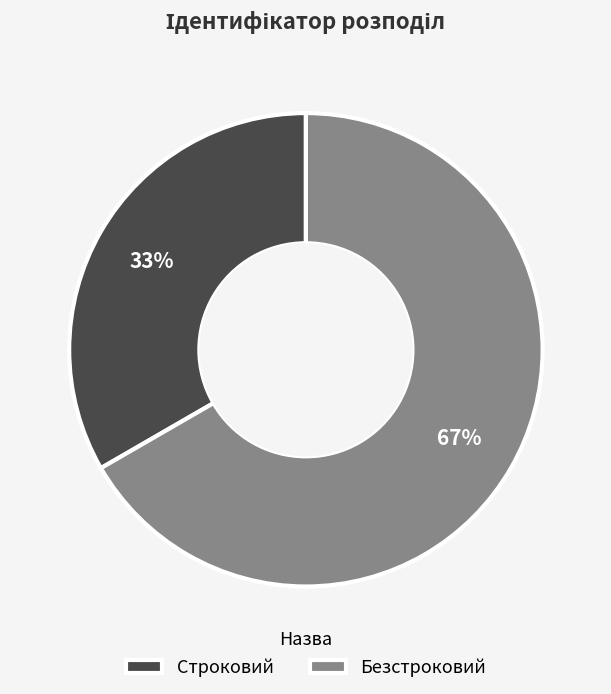

What is the smallest slice in the pie chart?

Строковий